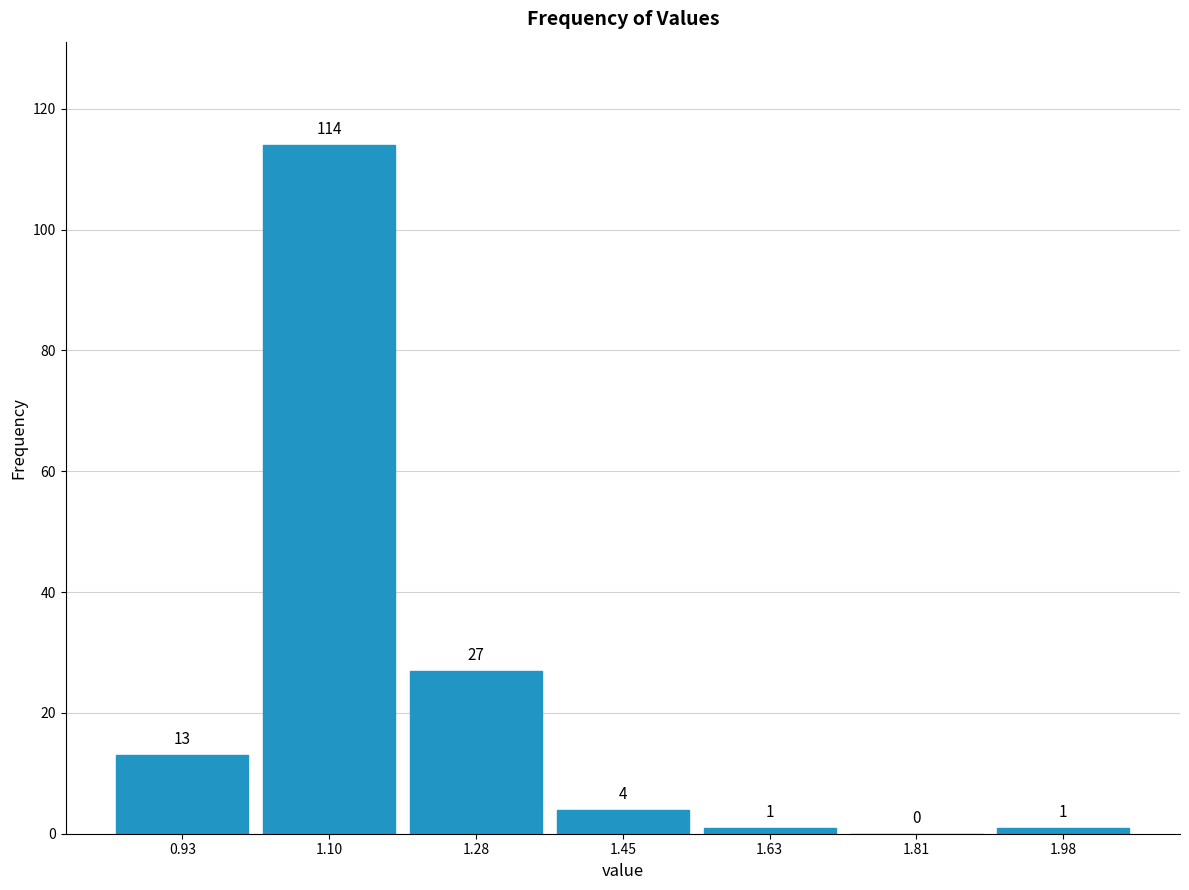

Reading left to right, transcribe this chart: for each bar, give the range it covers on the x-axis and its height. The bar edges are not printed on the chart, so give them approximately, as read against the axis.

0.84 to 1.02: 13
1.02 to 1.20: 114
1.20 to 1.36: 27
1.36 to 1.54: 4
1.54 to 1.72: 1
1.72 to 1.90: 0
1.90 to 2.08: 1